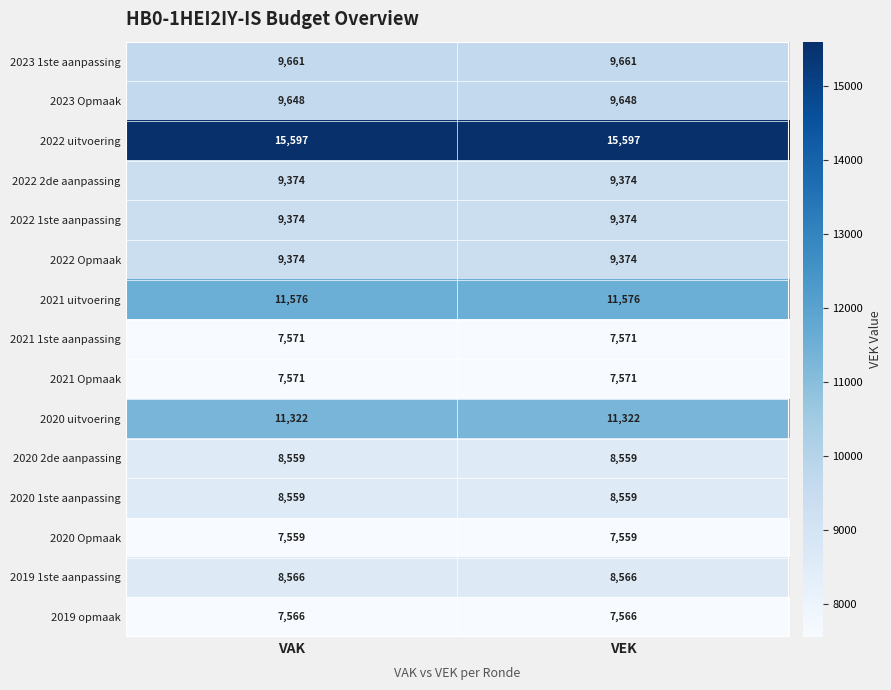

Reading left to right, transcribe all the data shown in this chart.

2023 1ste aanpassing: VAK=9661	VEK=9661
2023 Opmaak: VAK=9648	VEK=9648
2022 uitvoering: VAK=15597	VEK=15597
2022 2de aanpassing: VAK=9374	VEK=9374
2022 1ste aanpassing: VAK=9374	VEK=9374
2022 Opmaak: VAK=9374	VEK=9374
2021 uitvoering: VAK=11576	VEK=11576
2021 1ste aanpassing: VAK=7571	VEK=7571
2021 Opmaak: VAK=7571	VEK=7571
2020 uitvoering: VAK=11322	VEK=11322
2020 2de aanpassing: VAK=8559	VEK=8559
2020 1ste aanpassing: VAK=8559	VEK=8559
2020 Opmaak: VAK=7559	VEK=7559
2019 1ste aanpassing: VAK=8566	VEK=8566
2019 opmaak: VAK=7566	VEK=7566